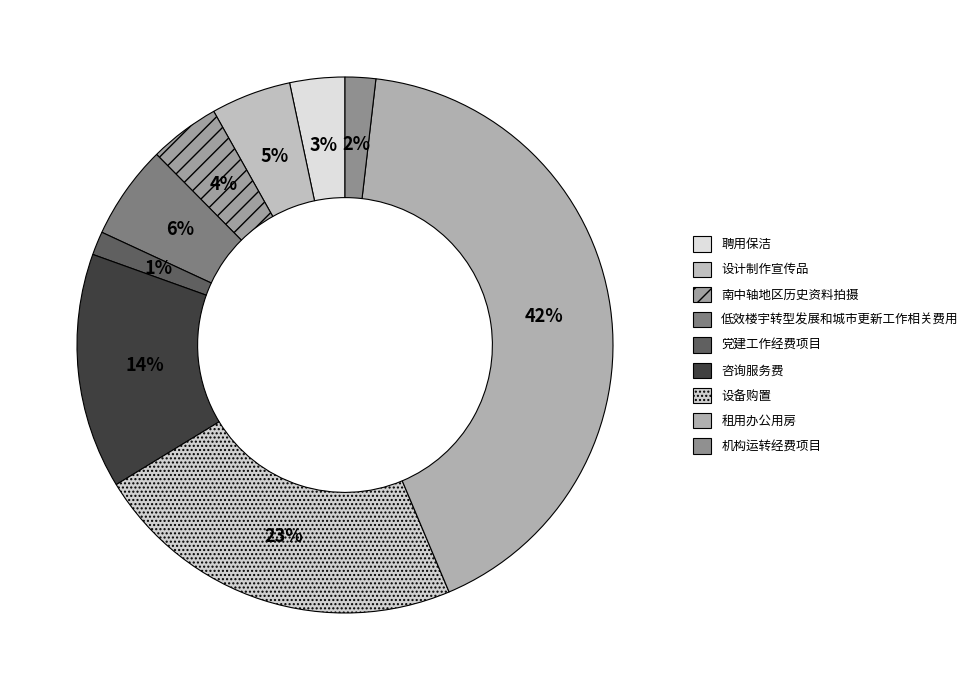

Which has a higher value, 机构运转经费项目 or 设计制作宣传品?

设计制作宣传品